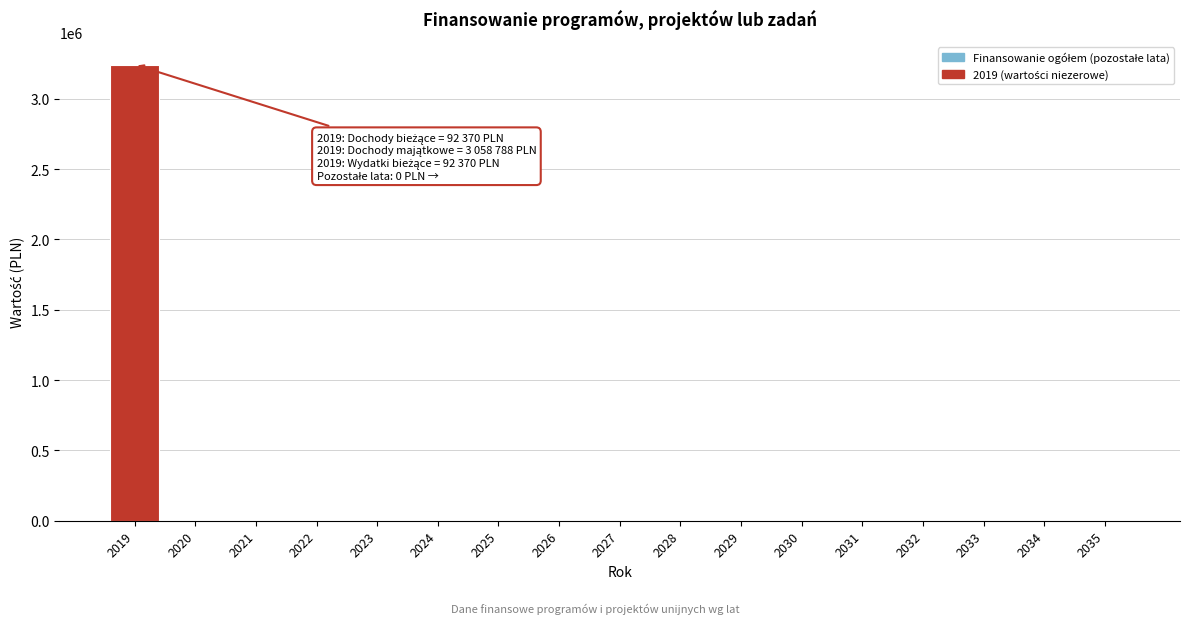

Reading left to right, list all the values displayed in this chart.

2019=3243528	2020=0	2021=0	2022=0	2023=0	2024=0	2025=0	2026=0	2027=0	2028=0	2029=0	2030=0	2031=0	2032=0	2033=0	2034=0	2035=0